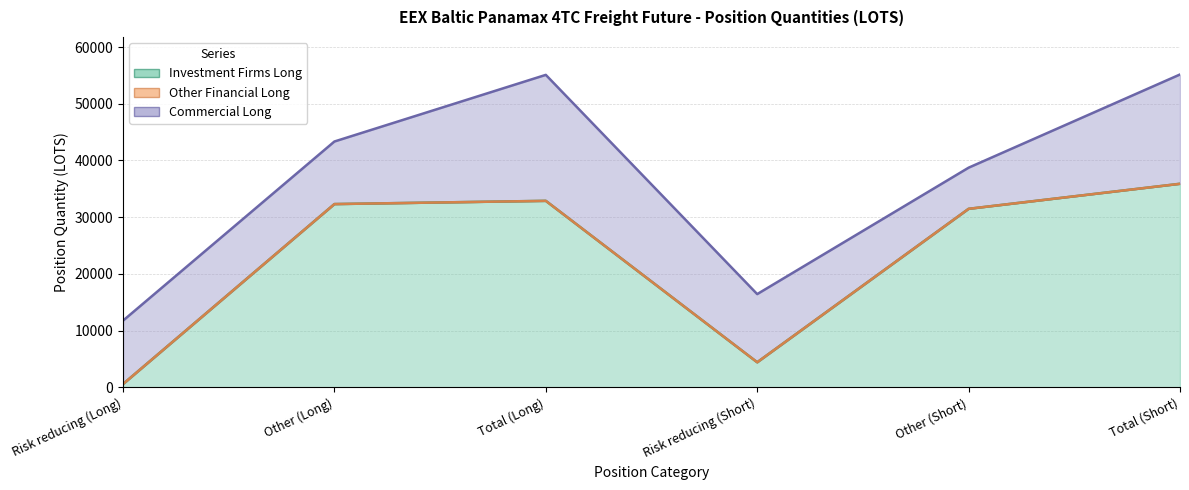

In Commercial Long (line), how many points are higher than both neighbors (excluding endpoints)?

1